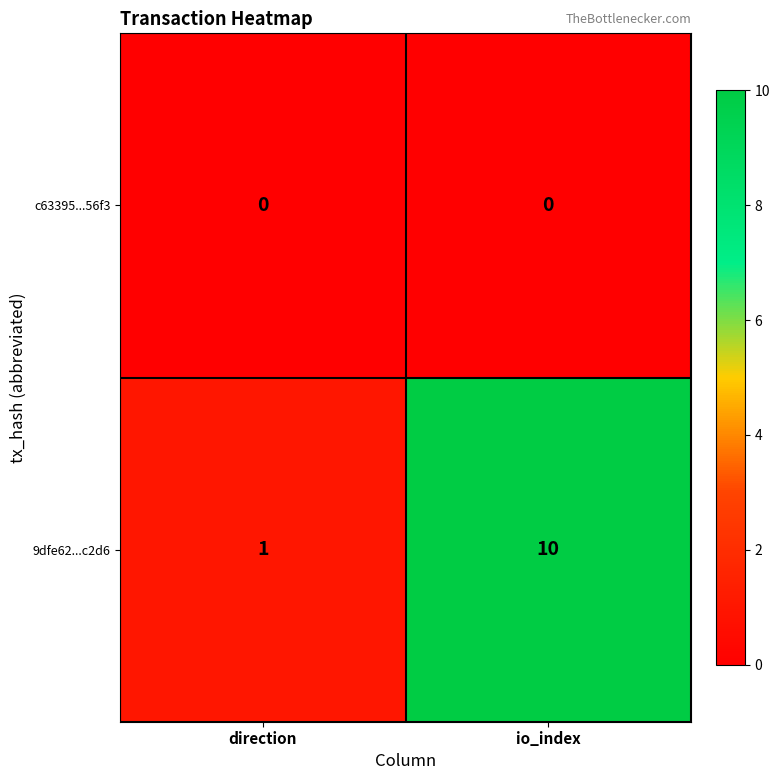

Reading left to right, what are all the values shown in this chart?

c63395...56f3: 0	0
9dfe62...c2d6: 1	10